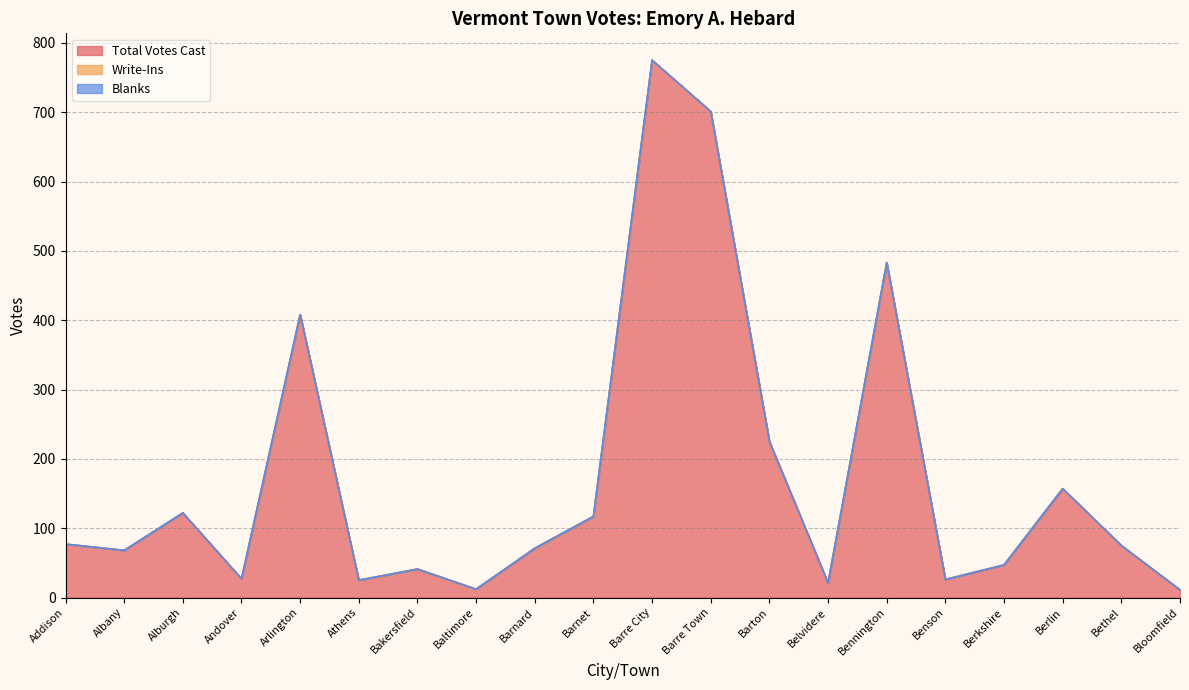

At how many categories does at least one series exceed 671?

2